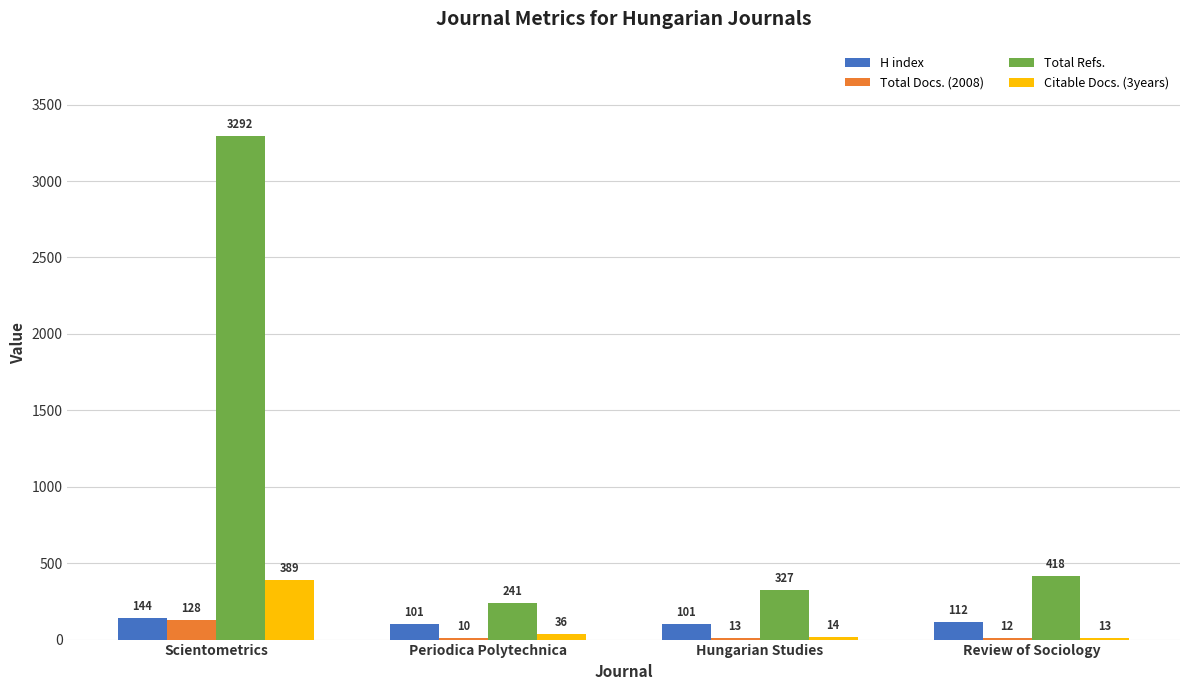

Between Scientometrics and Hungarian Studies, which series saw the biggest shift?

Total Refs.